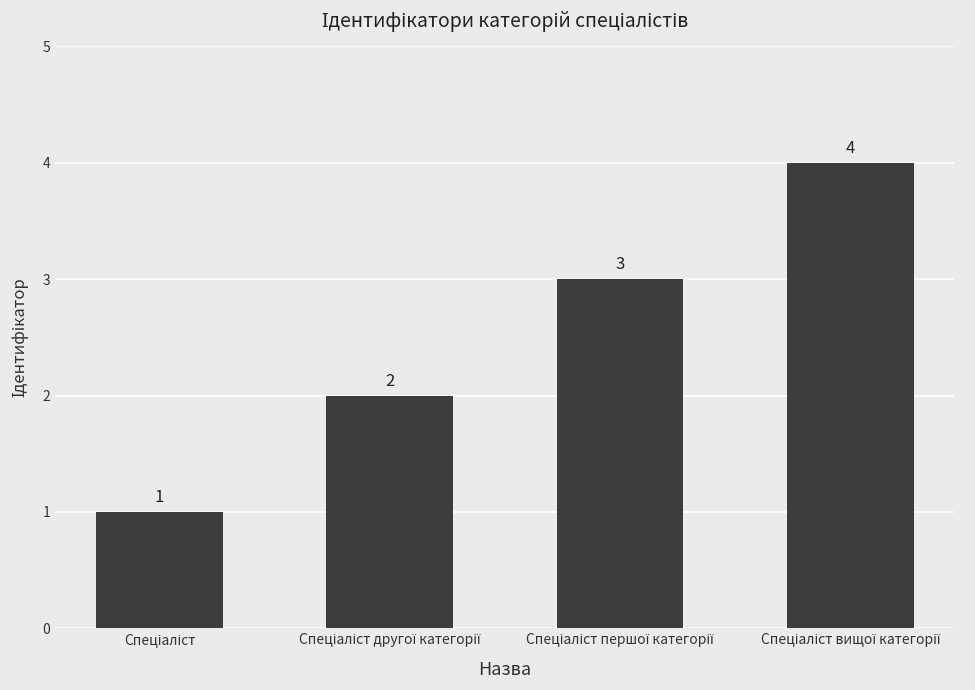

What is the difference between the maximum and minimum values?

3